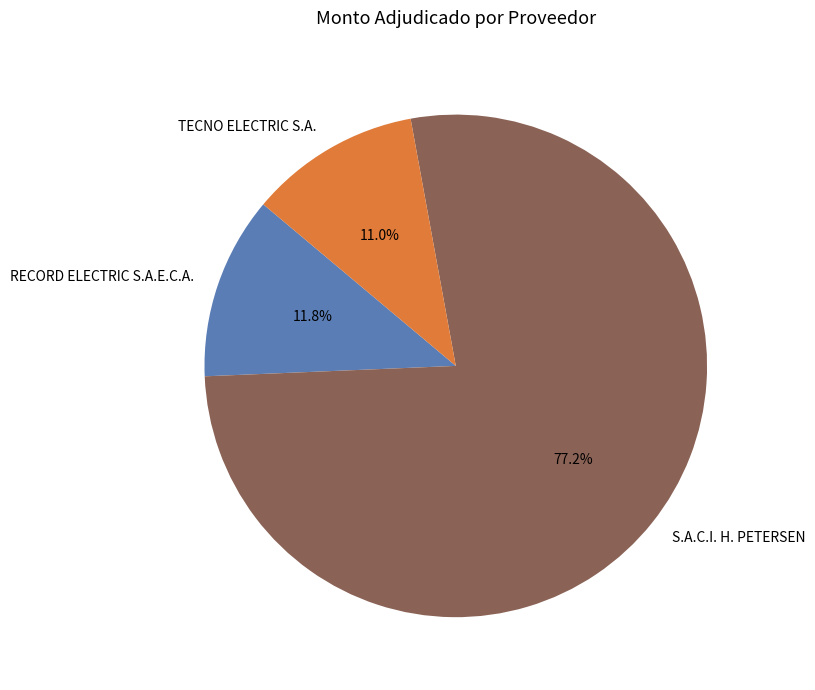

Is it true that S.A.C.I. H. PETERSEN is 77% of the pie?

True